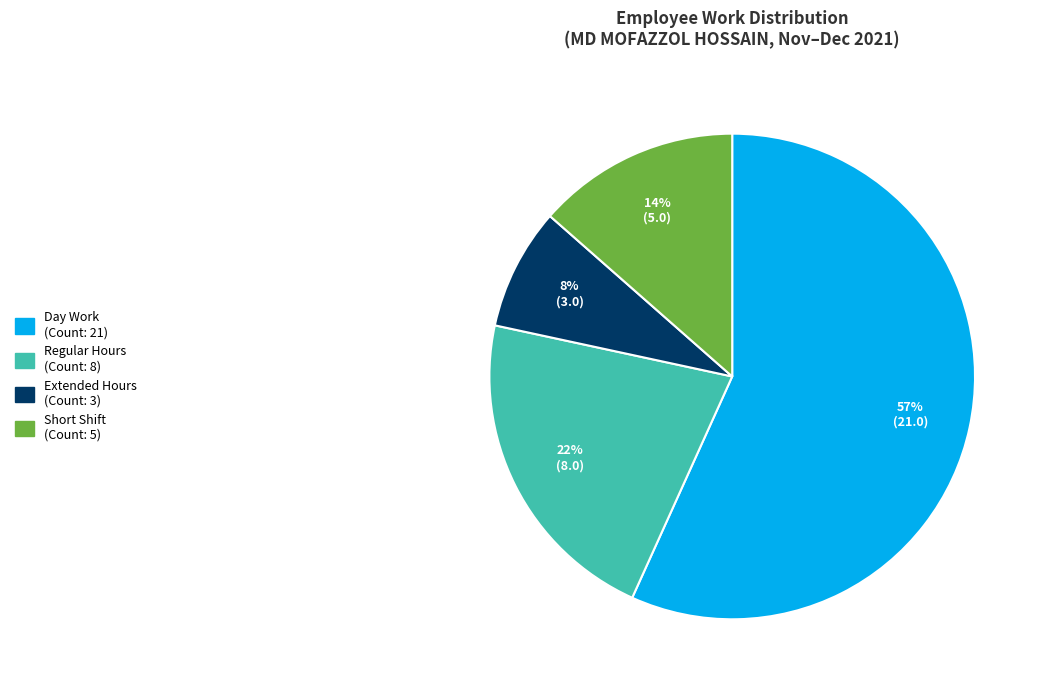

To the nearest percent, what is the difference between the largest and smallest slice percentages?

49%